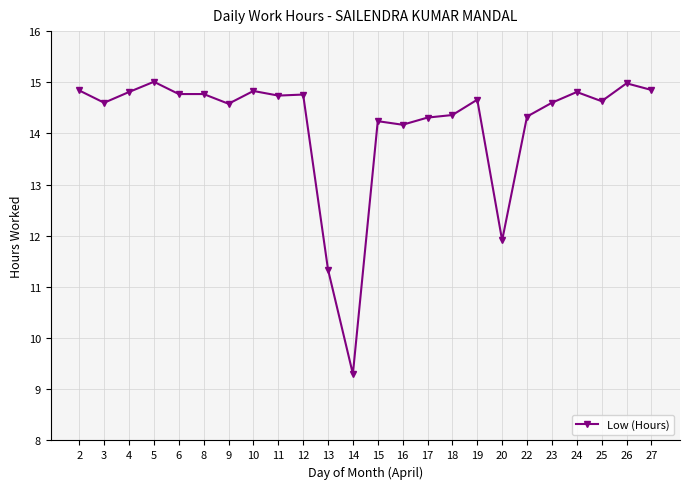

What is the value of the 4th point from the left?

15.0